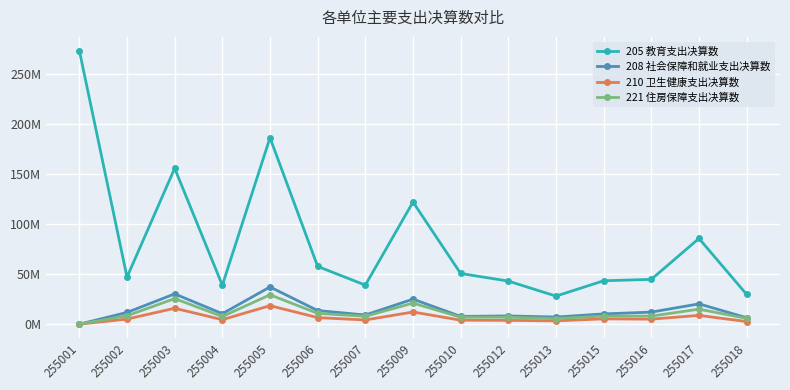

What are all the series names shown in the legend?

205 教育支出决算数, 208 社会保障和就业支出决算数, 210 卫生健康支出决算数, 221 住房保障支出决算数